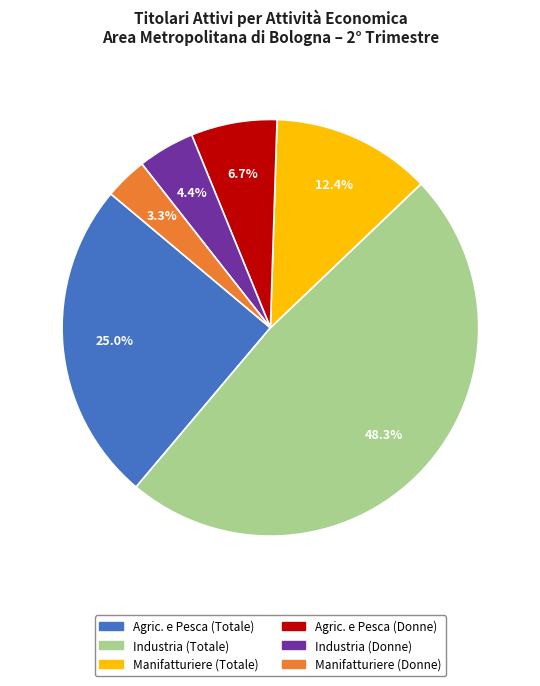

Is there a majority slice in this chart?

No